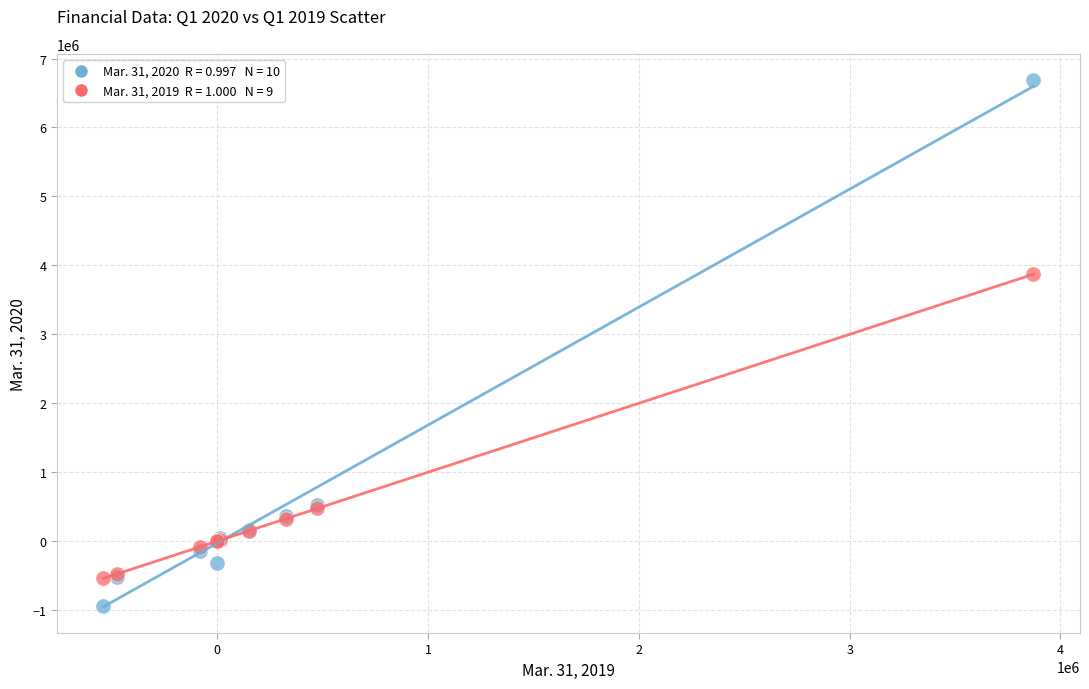

Across all series, what Y value is closest to 2869942?

3872076.0